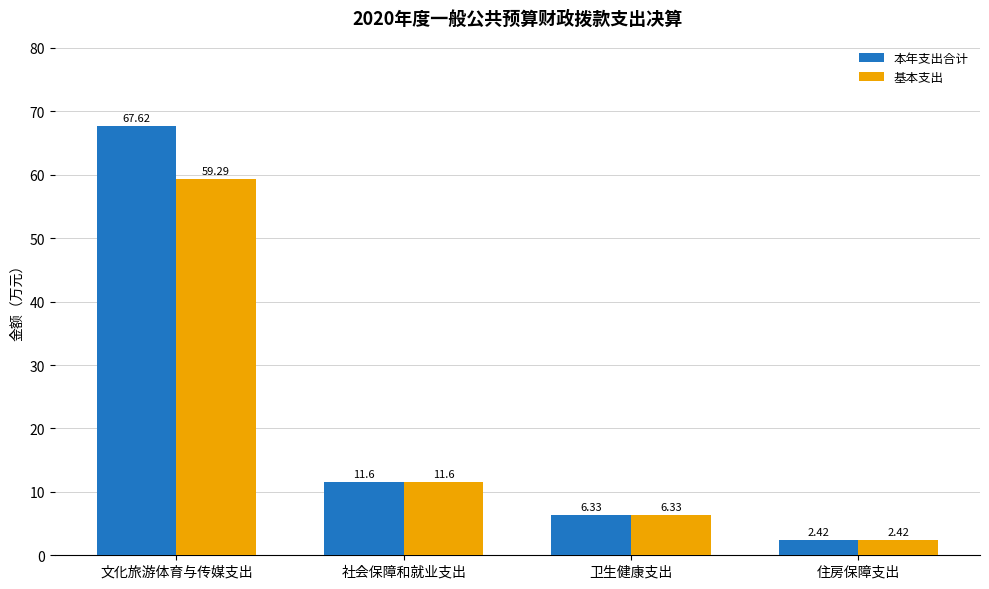

What is the approximate value of 基本支出 at 卫生健康支出?

6.3